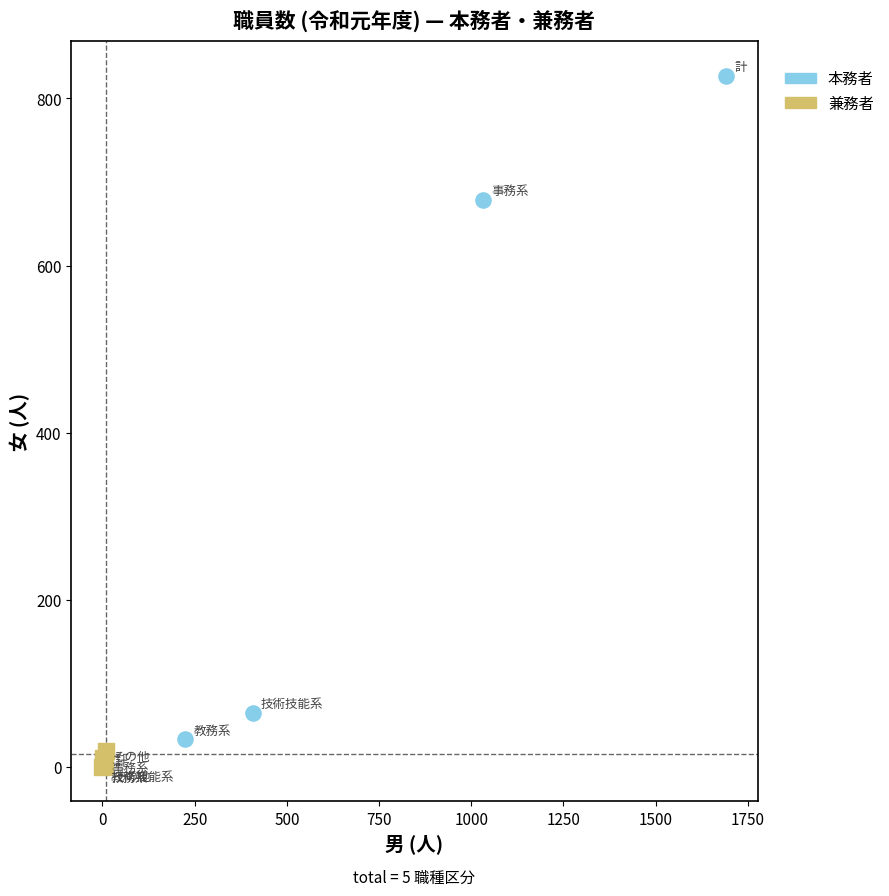

Which series reaches the maximum Y coordinate?

本務者